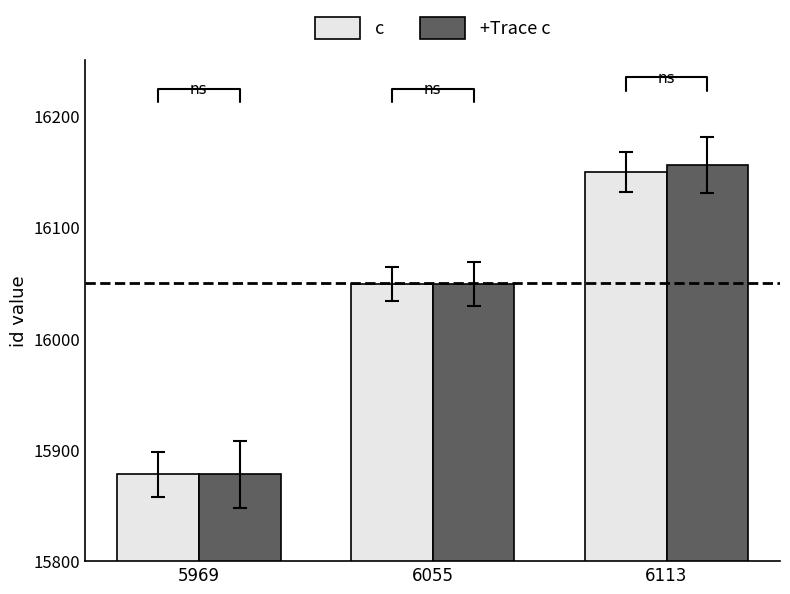

Count the +Trace c values in the range 15878 to 16156.

3